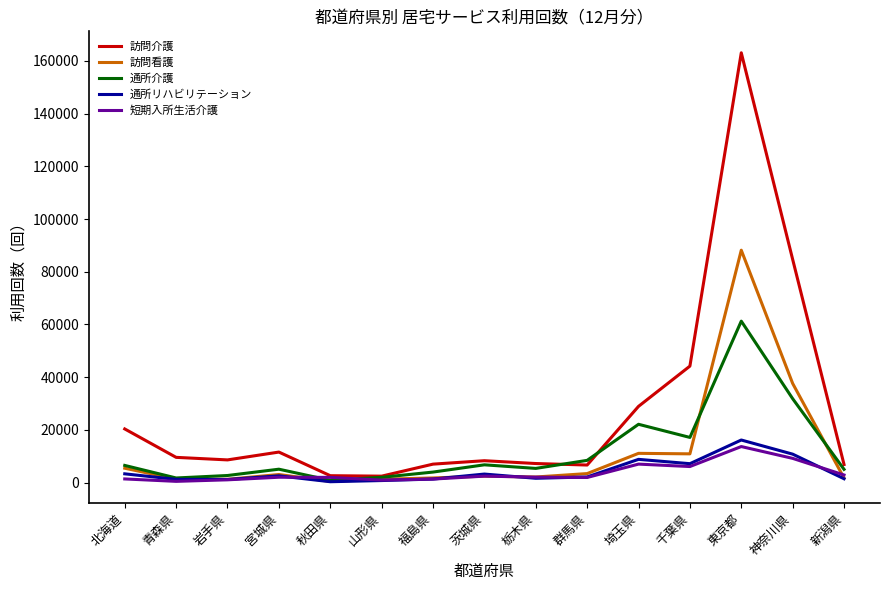

What is the difference between the second highest and minimum values in the 通所リハビリテーション series?

10466